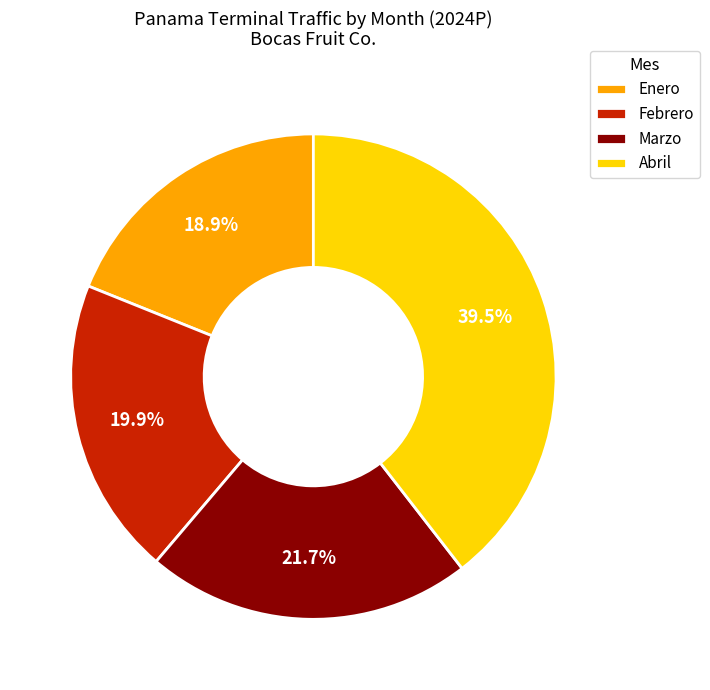

Rank the categories by value from highest to lowest.

Abril, Marzo, Febrero, Enero